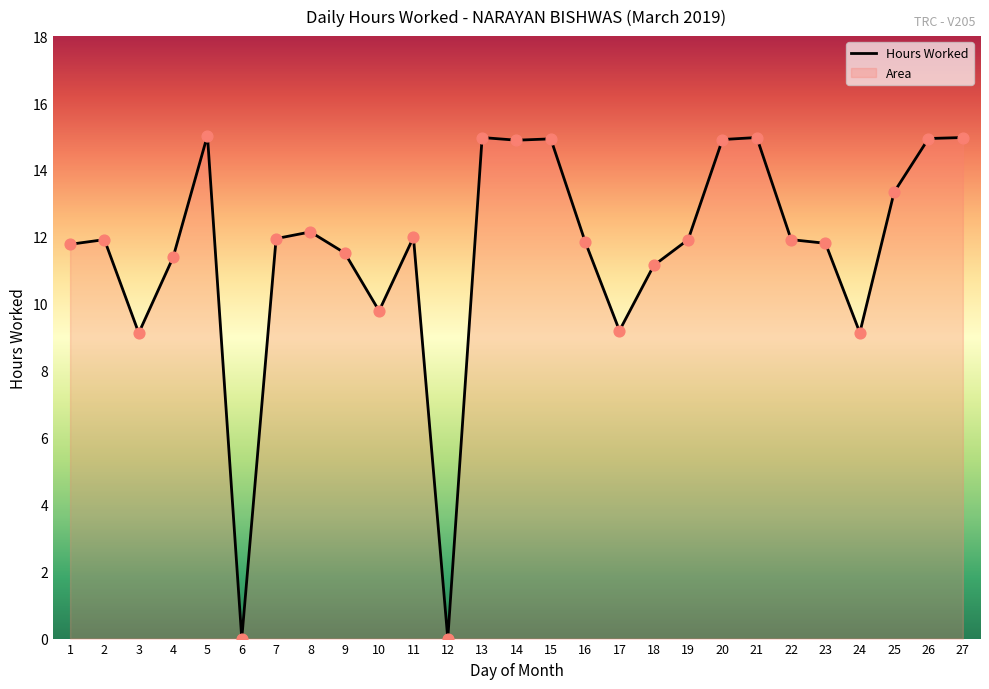

What is the change in value from 15 to 17?

-5.7